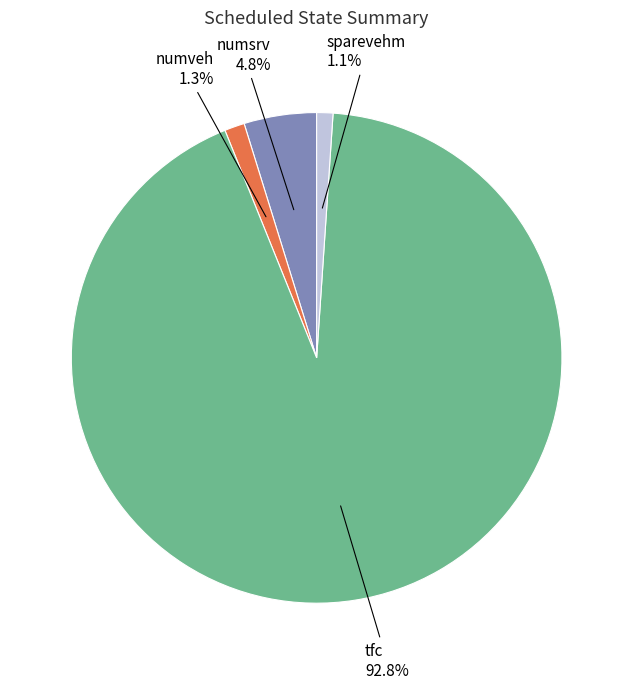

Is there any slice that represents more than half of the pie?

Yes